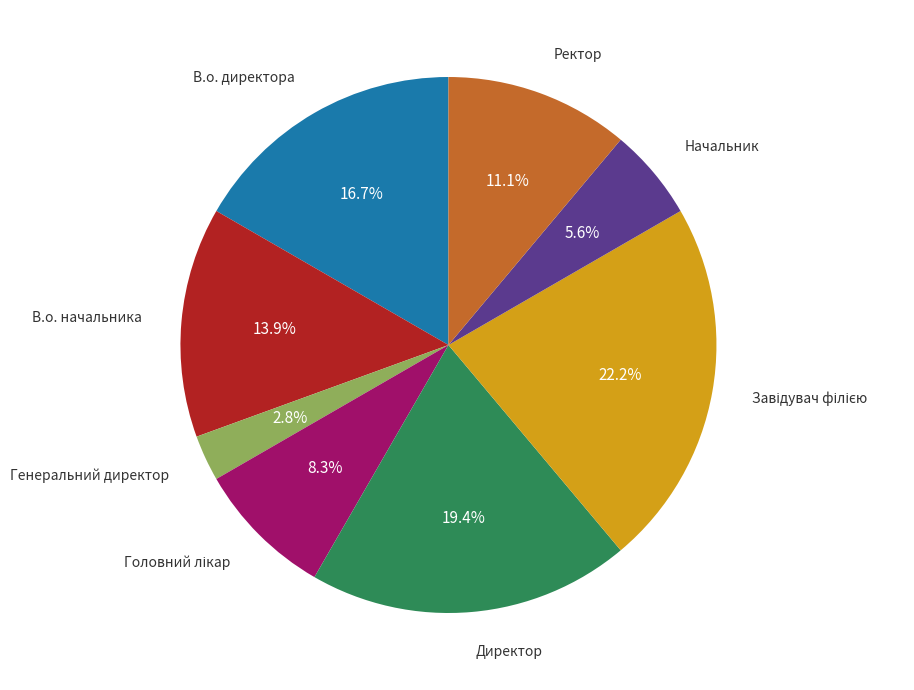

Is there any slice that represents more than half of the pie?

No